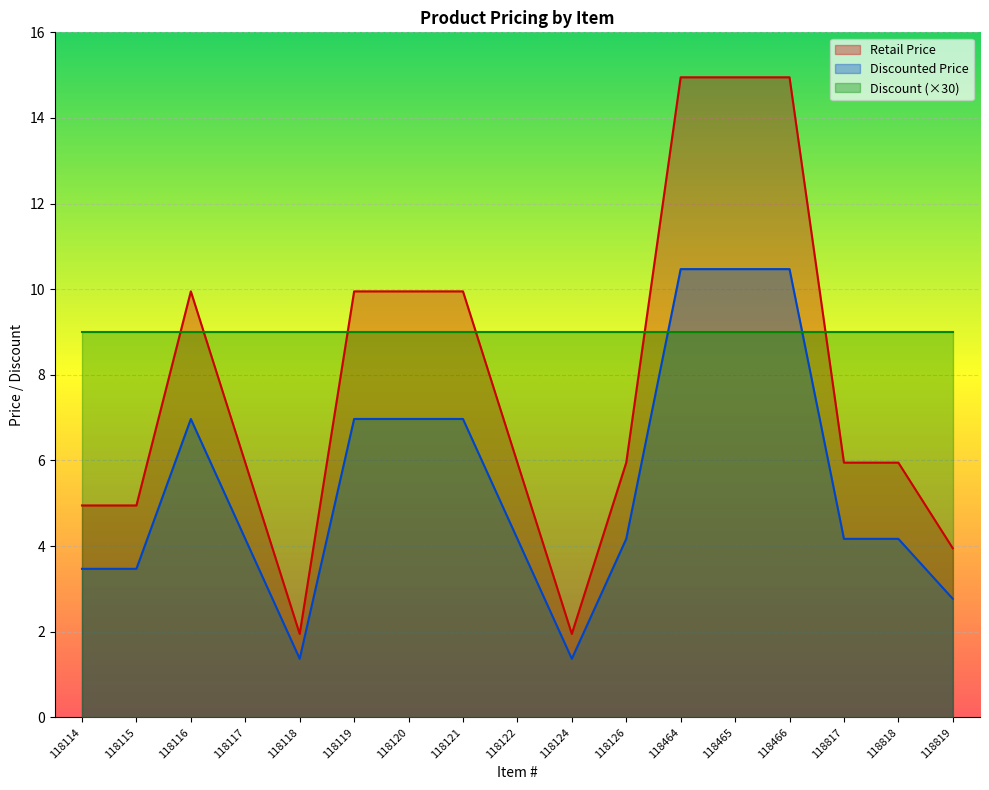

Is it true that Discounted Price equals 4.2 at 118117?

True